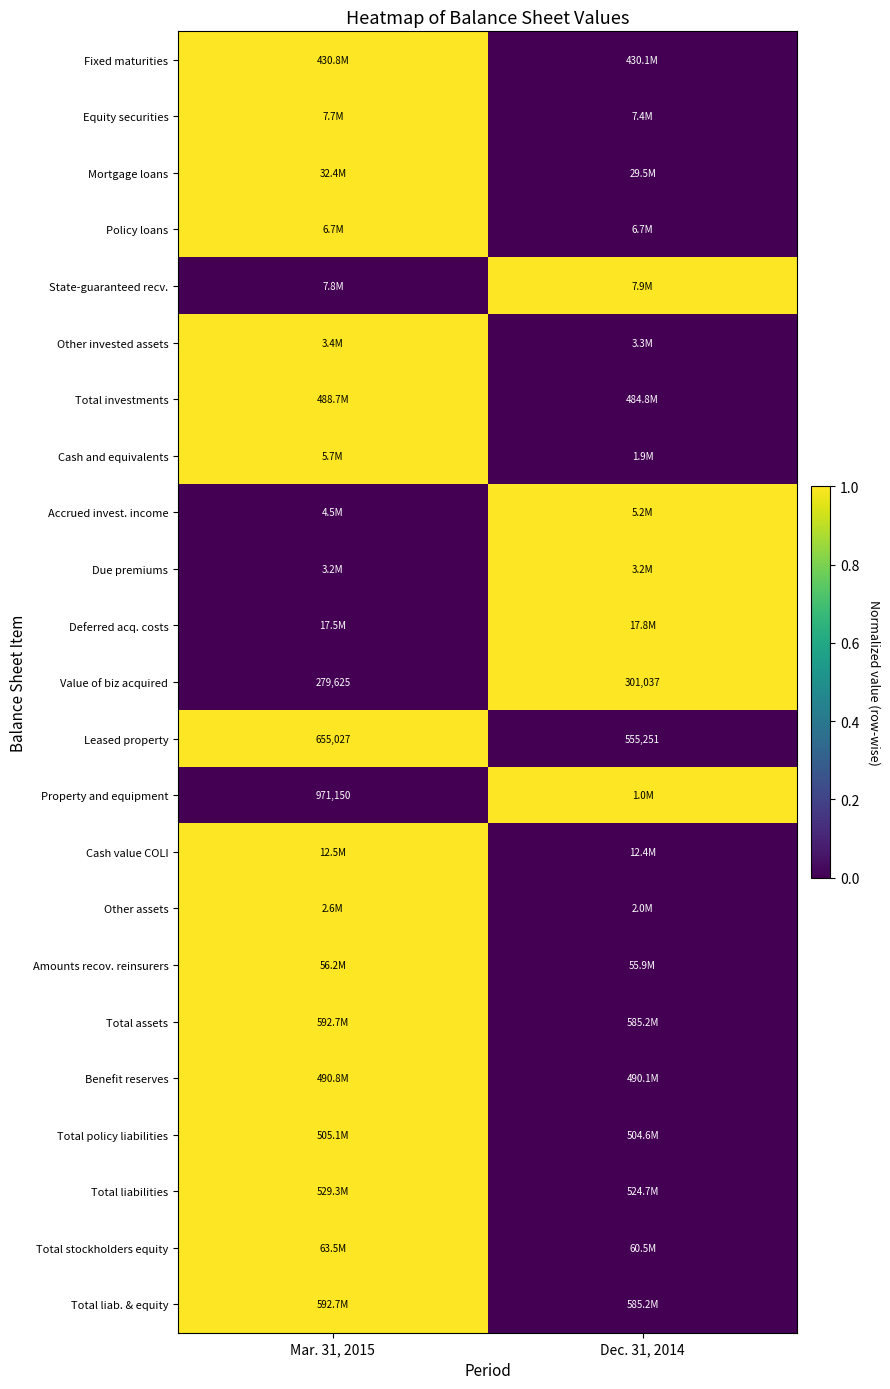

At how many categories does at least one series exceed 0?

2